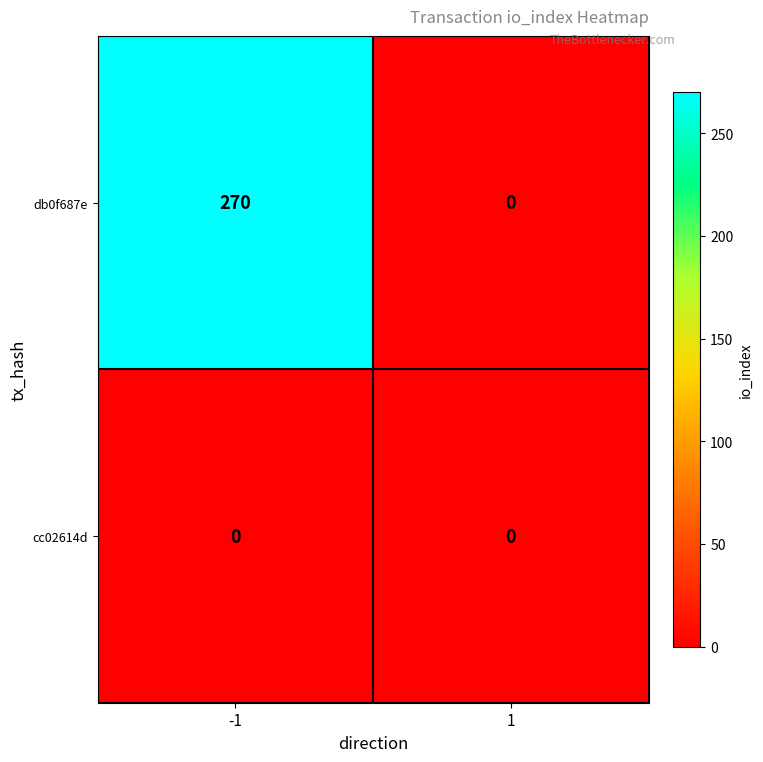

Rank the categories by db0f687e value from highest to lowest.

-1, 1